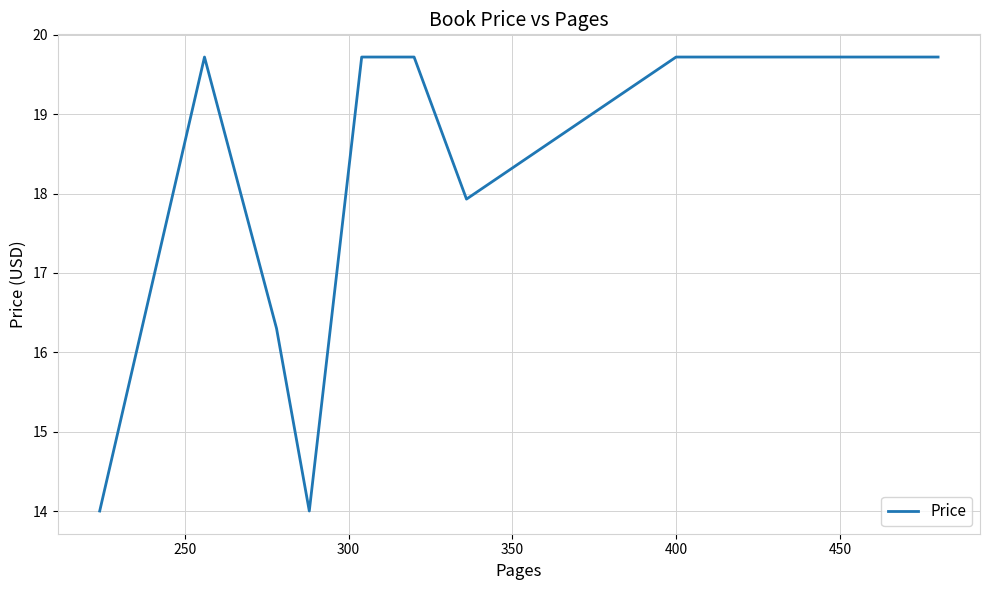

What is the difference between the maximum and minimum values?

5.7